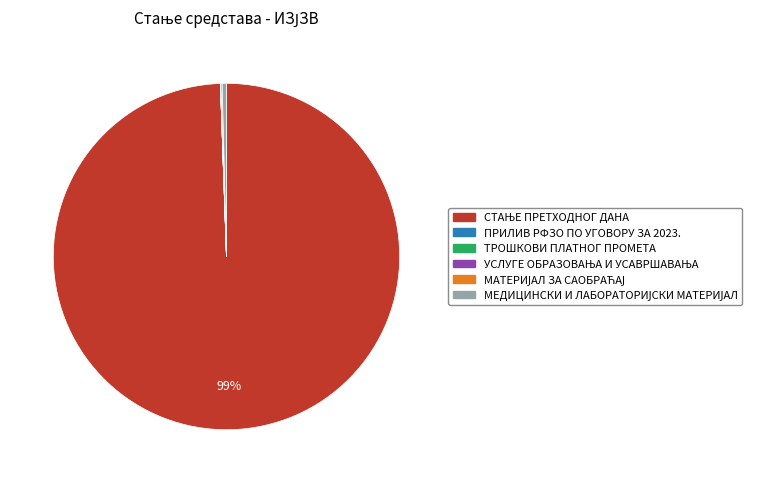

To the nearest percent, what is the average slice percentage?

17%